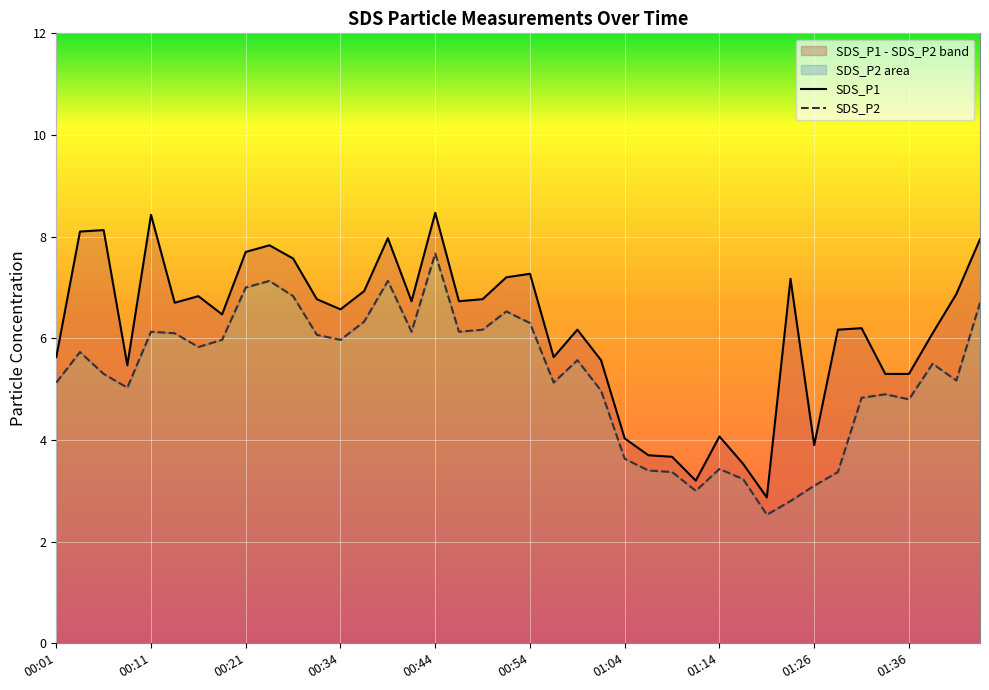

At 00:06, list the series in order from smallest to largest.

SDS_P2, SDS_P1